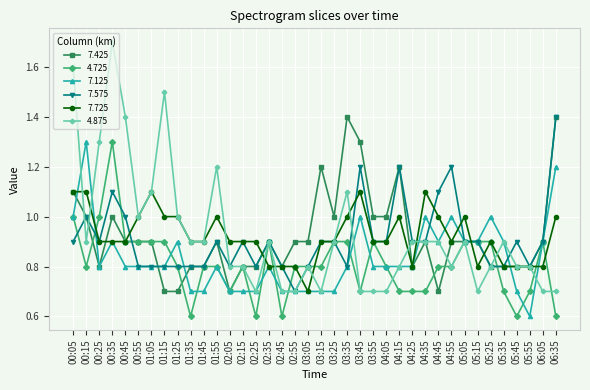

What value does the 7.575 series have at 05:25?

0.8